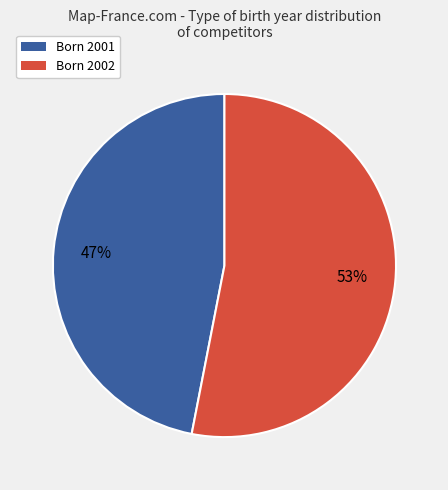

What is the largest slice in the pie chart?

Born 2002